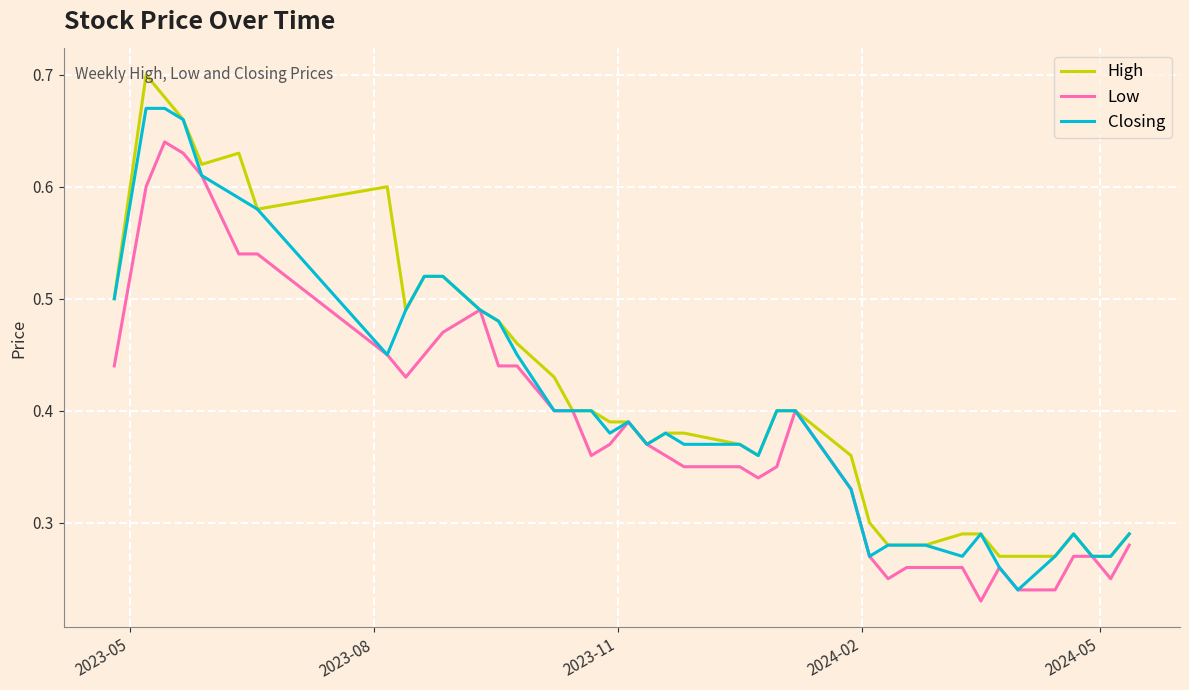

List the series in order of their peak value, lowest first.

Low, Closing, High